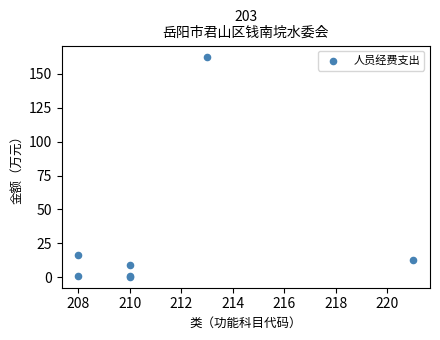

What Y value in the scatter plot is closest to 81?

16.8